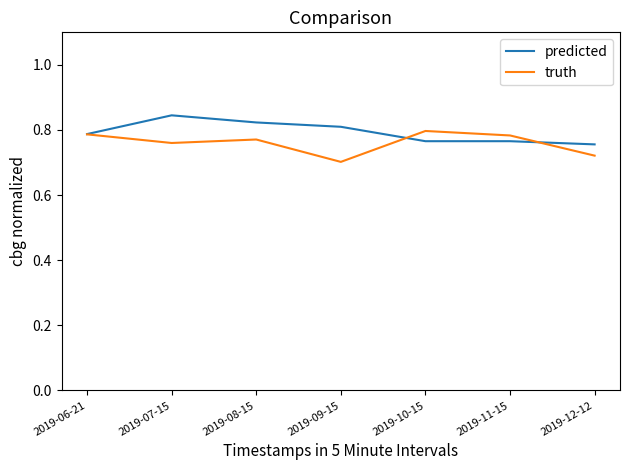

Is this an area chart (filled region under the line)?

No